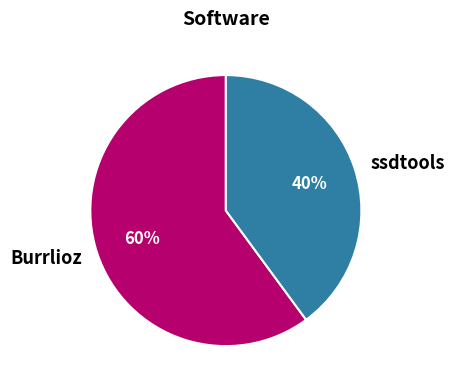

Do ssdtools and Burrlioz together represent more than half of the pie?

Yes